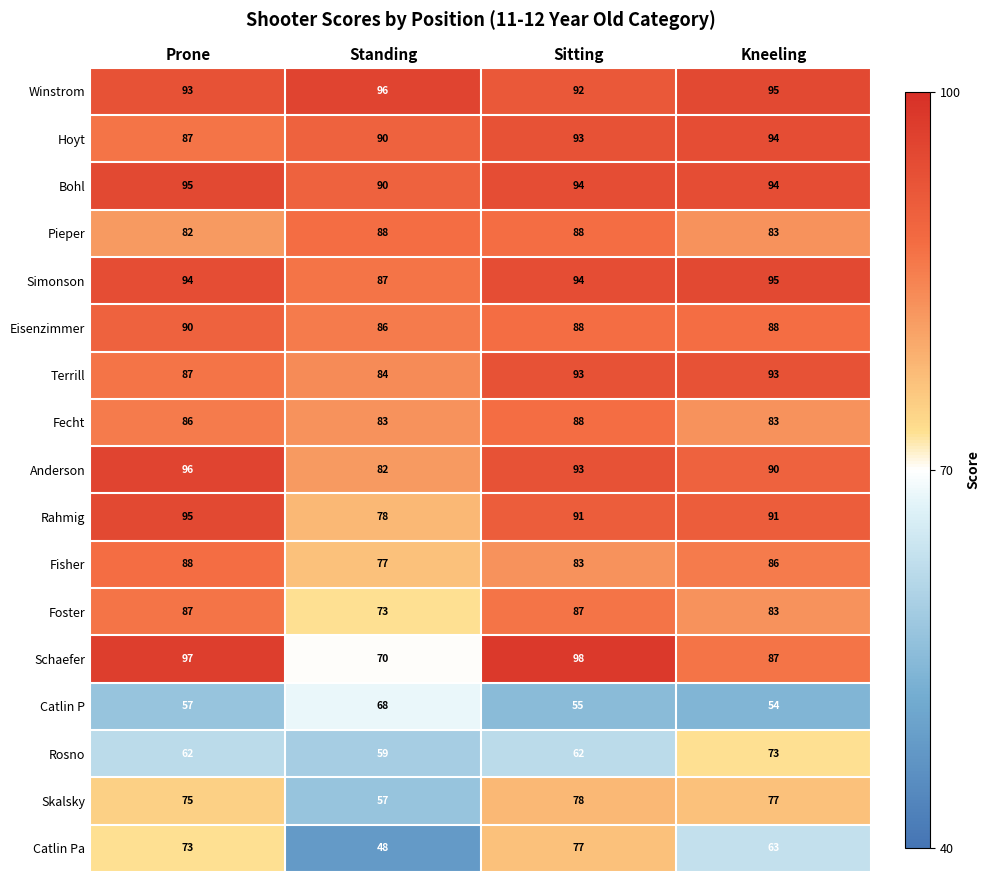

What is the highest value of the Rosno series?

73